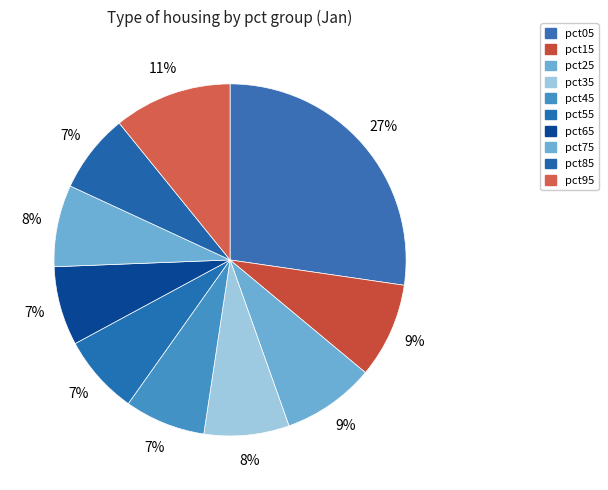

The pct25 slice represents 23% of the pie. True or false?

False